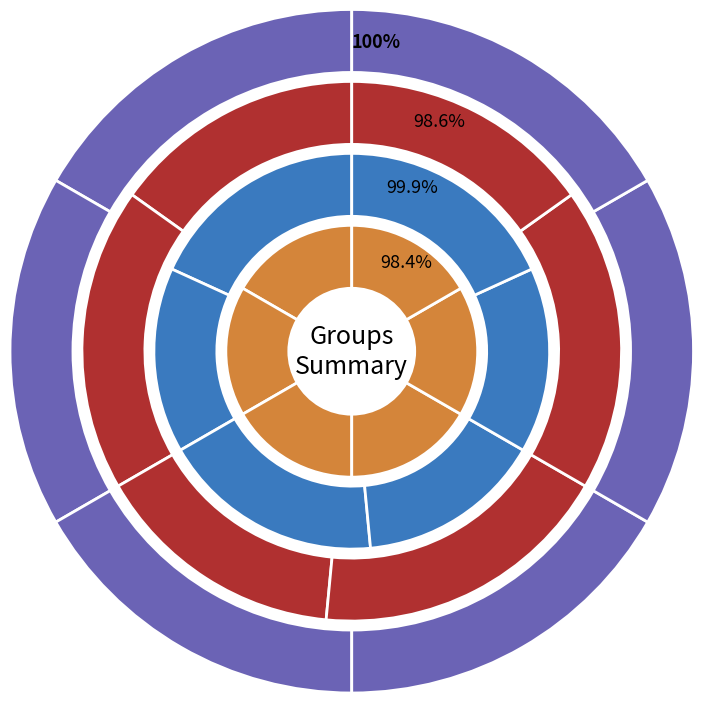

Which series has the widest spread of values?

counts